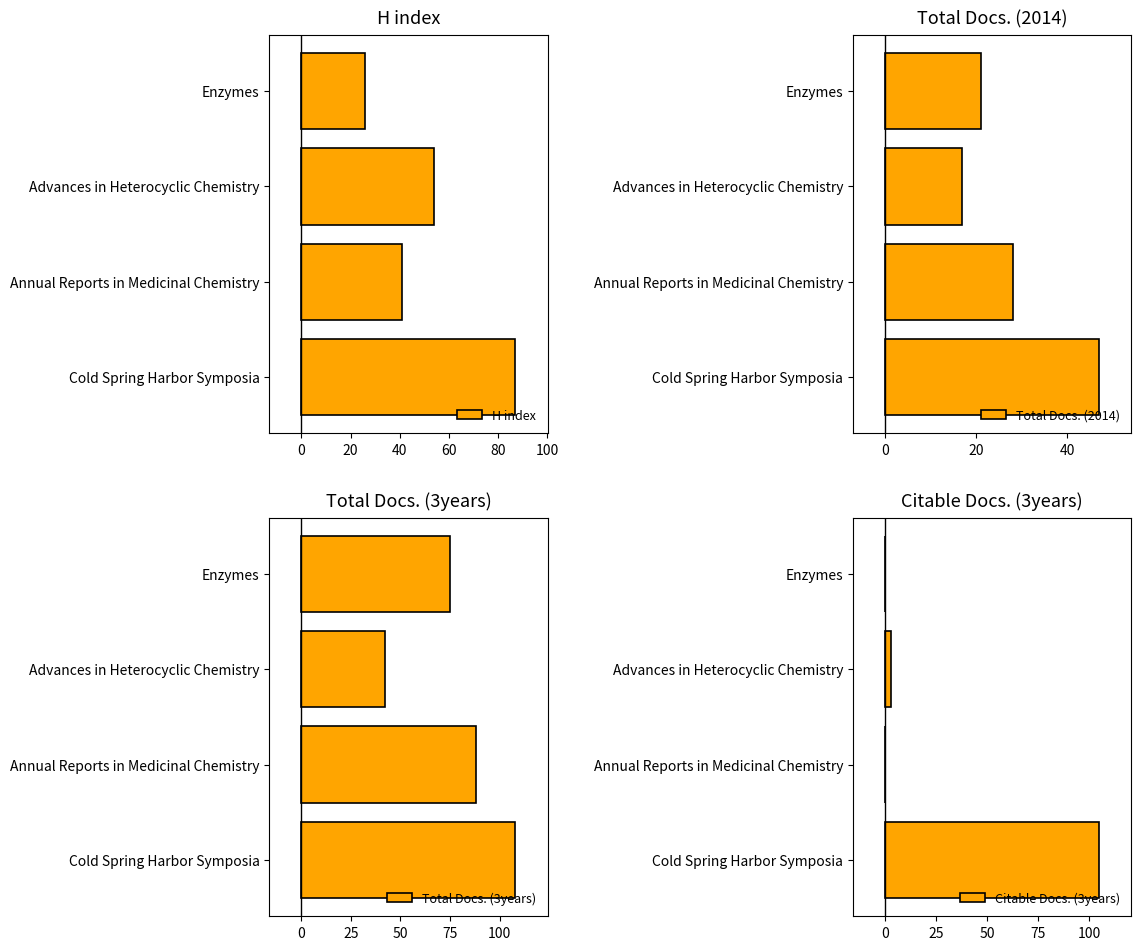

Read the H index value at Annual Reports in Medicinal Chemistry.

41